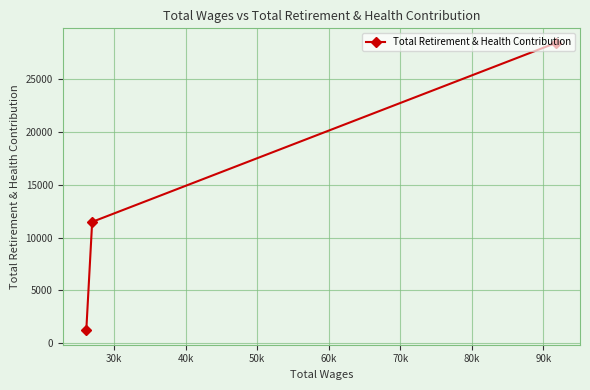

What is the value of the 1st point from the left?

1211